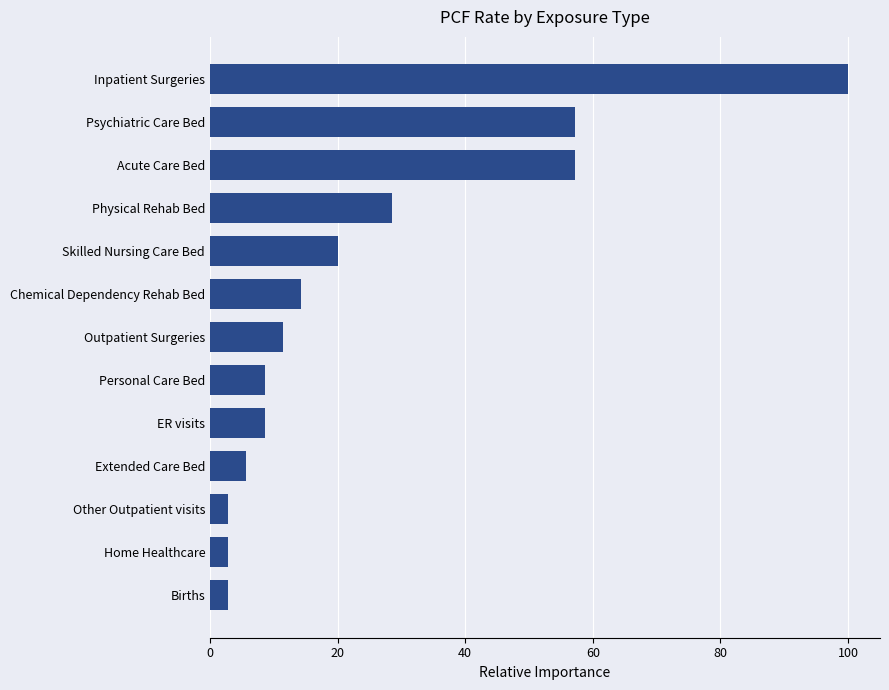

What is the maximum value shown in the chart?

100.0